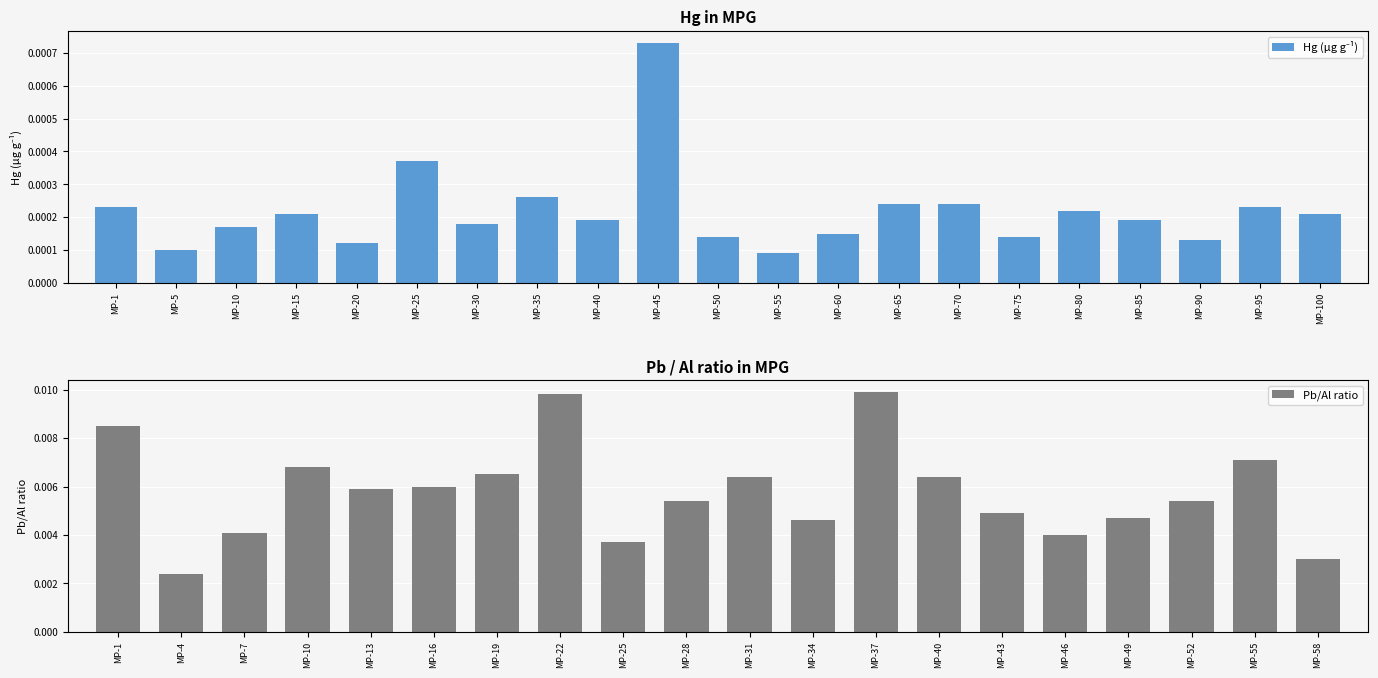

Where is Pb/Al ratio nearest to the value 0?

MP-4